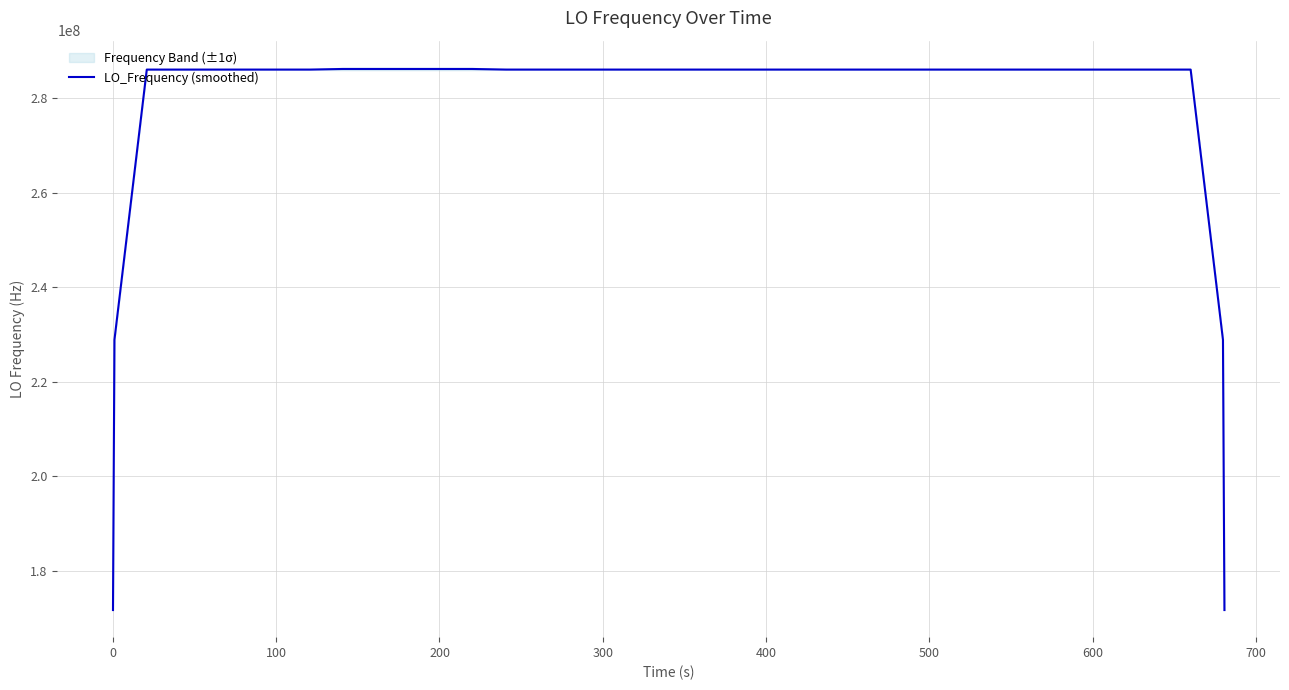

How many lines are shown in the chart?

1